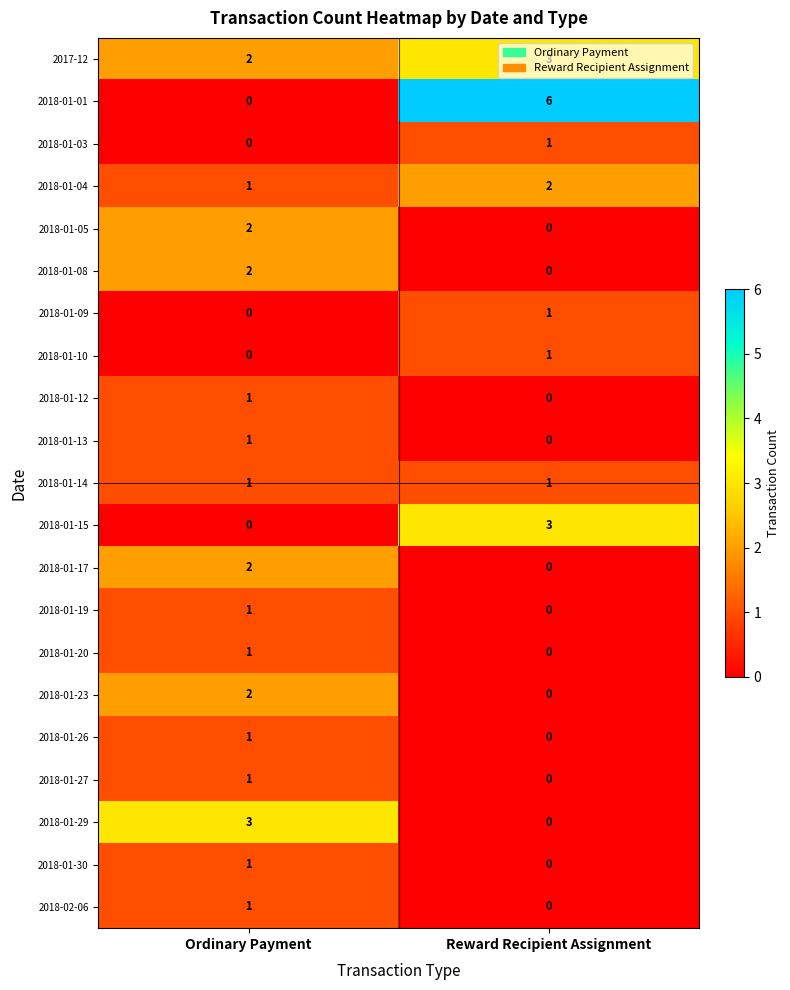

Read the 2018-01-29 value at Ordinary Payment.

3